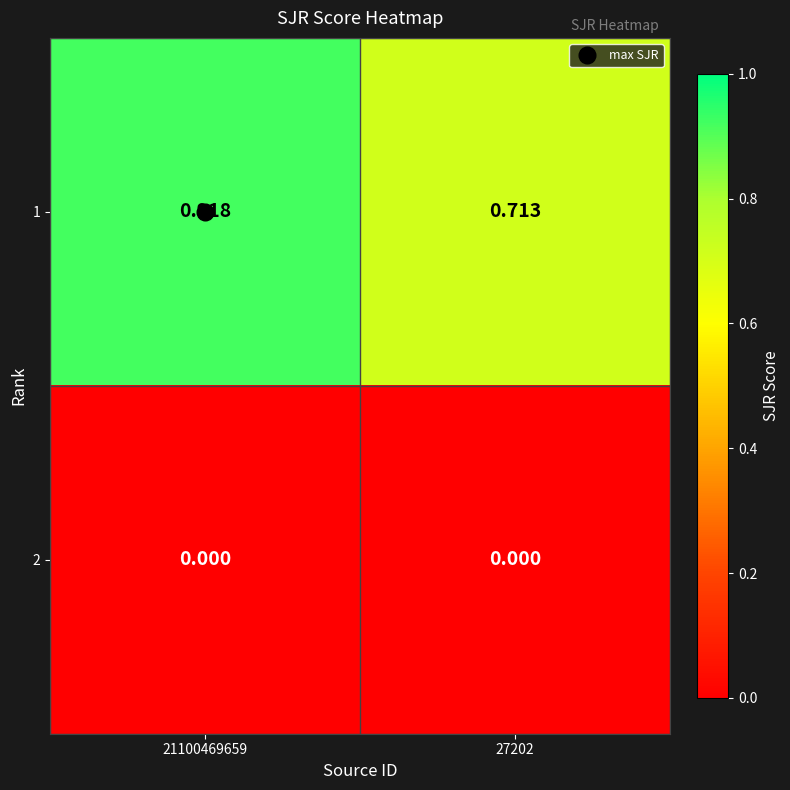

Which category has the highest value across all series?

21100469659